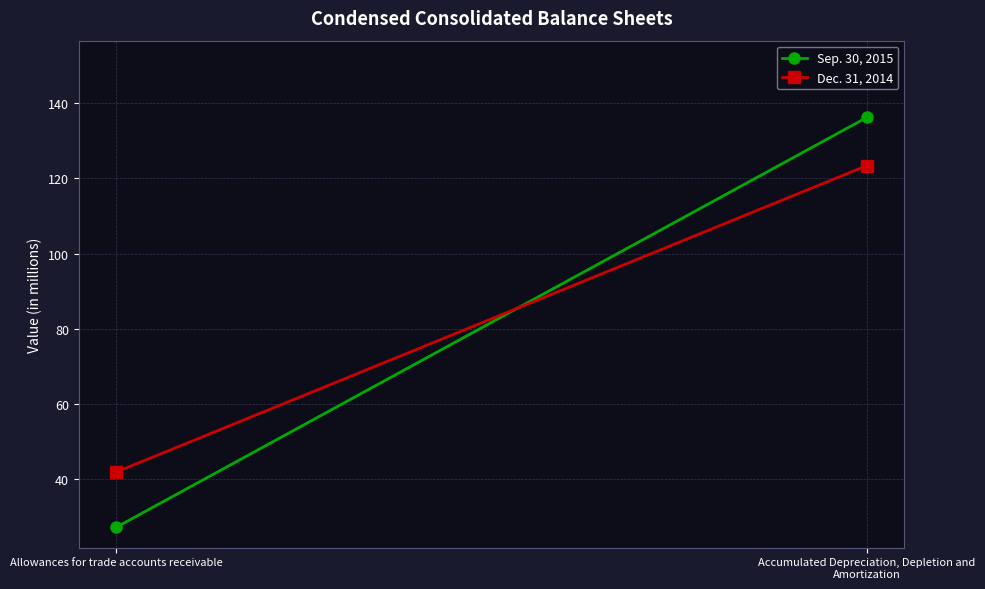

At Allowances for trade accounts receivable, list the series in order from largest to smallest.

Dec. 31, 2014, Sep. 30, 2015